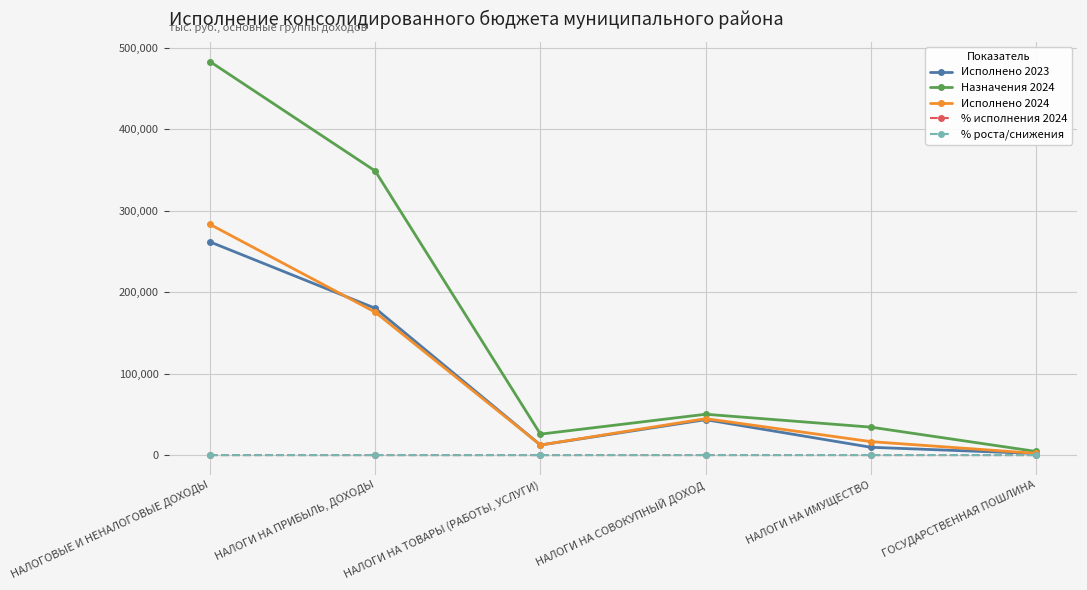

Which category has the highest value across all series?

НАЛОГОВЫЕ И НЕНАЛОГОВЫЕ ДОХОДЫ